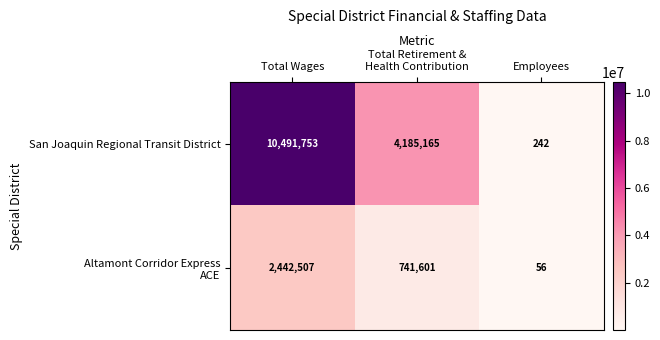

Read the San Joaquin Regional Transit District value at Total Wages, to the nearest 10.

10491750